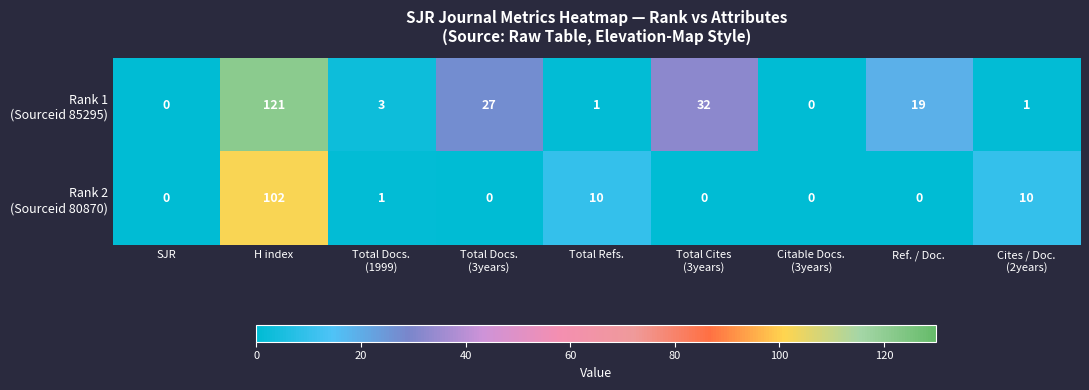

Which label corresponds to the largest value in the chart?

H index